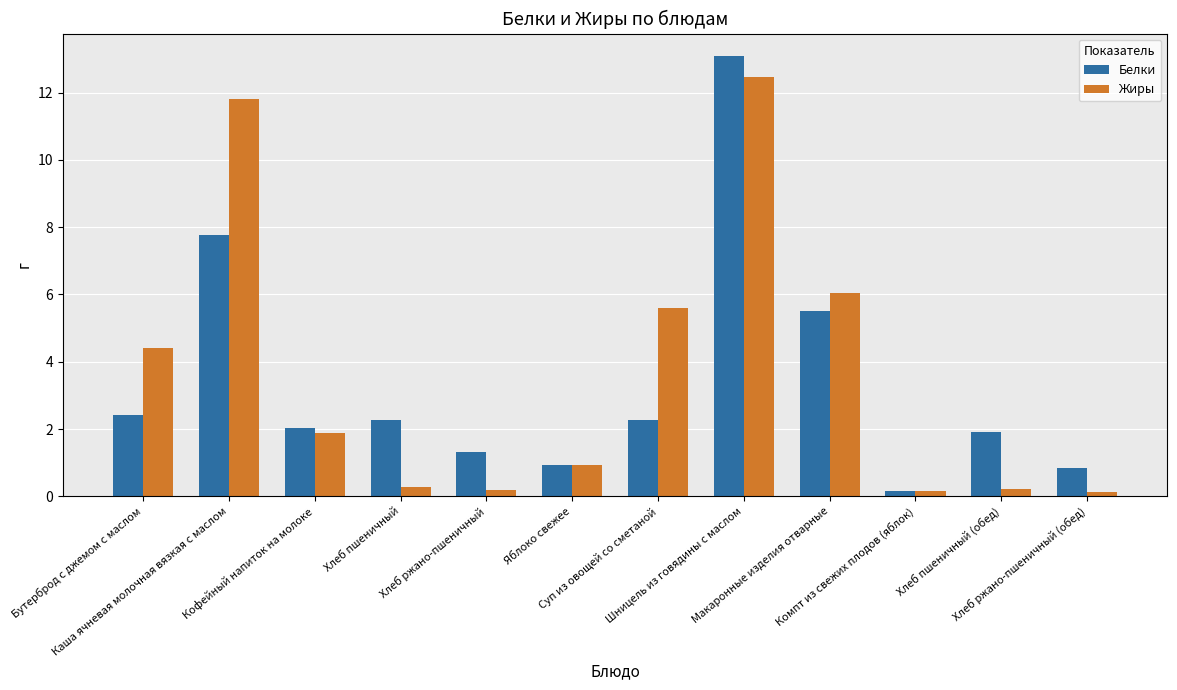

Between Кофейный напиток на молоке and Суп из овощей со сметаной, which series saw the biggest shift?

Жиры